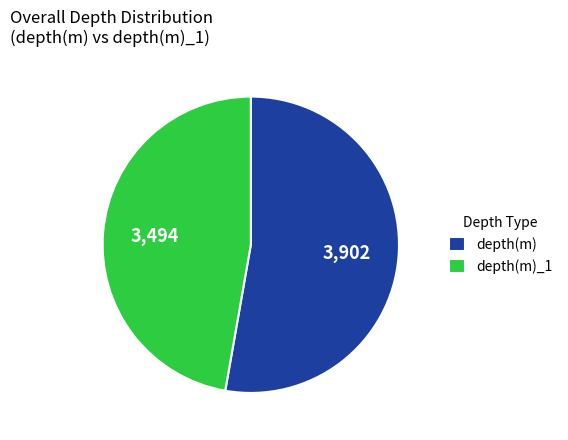

Which category accounts for the majority?

depth(m)